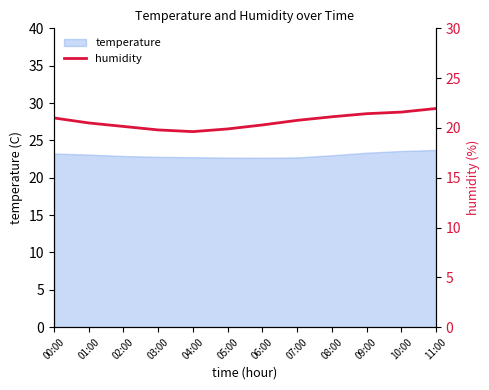

The value of temperature at 01:00 is 32.4. True or false?

False